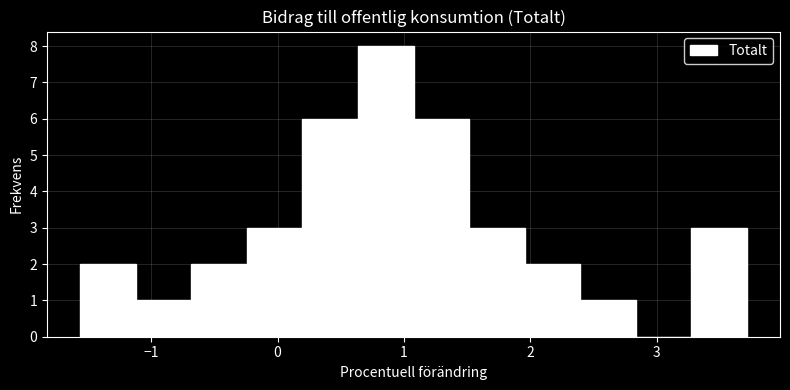

What is the height of the bar covering 2.4 to 2.8 on the x-axis? Neither the bar edges nor the heights are printed on the chart, so give them approximately, as read against the axes.

1